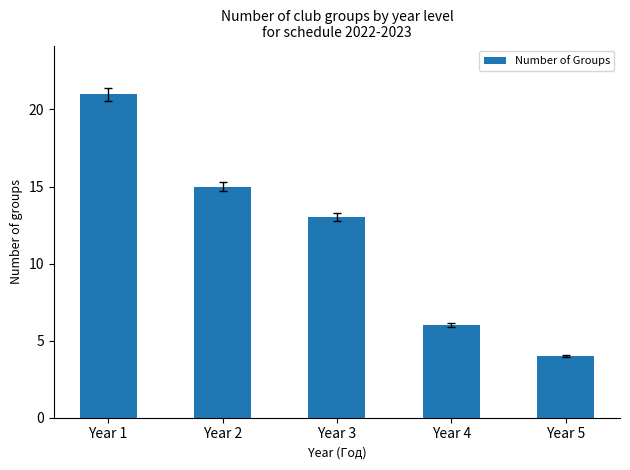

What is the difference between the maximum and minimum values?

17